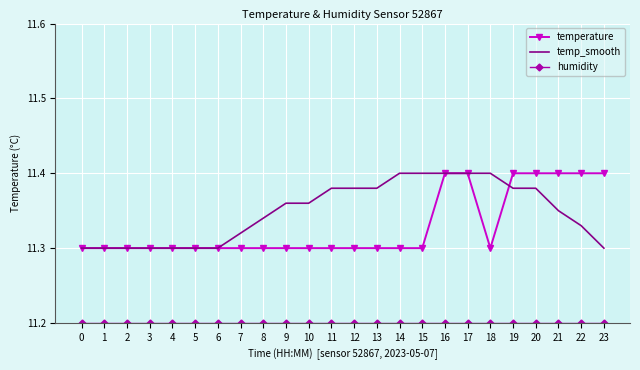

True or false: temp_smooth has a value of 16.4 at 22.

False